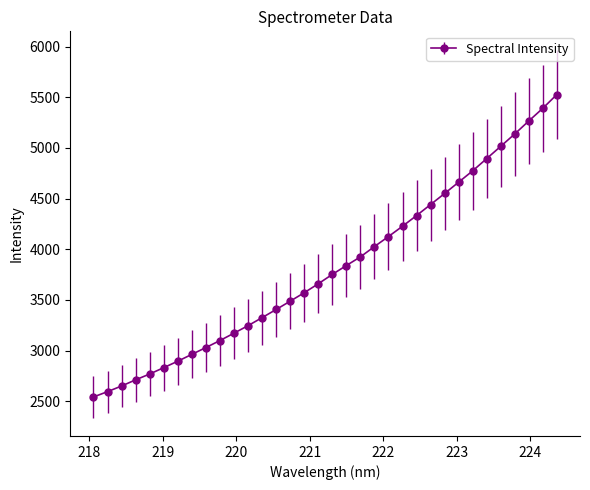

What is the value of the 30th point from the left?

5015.8